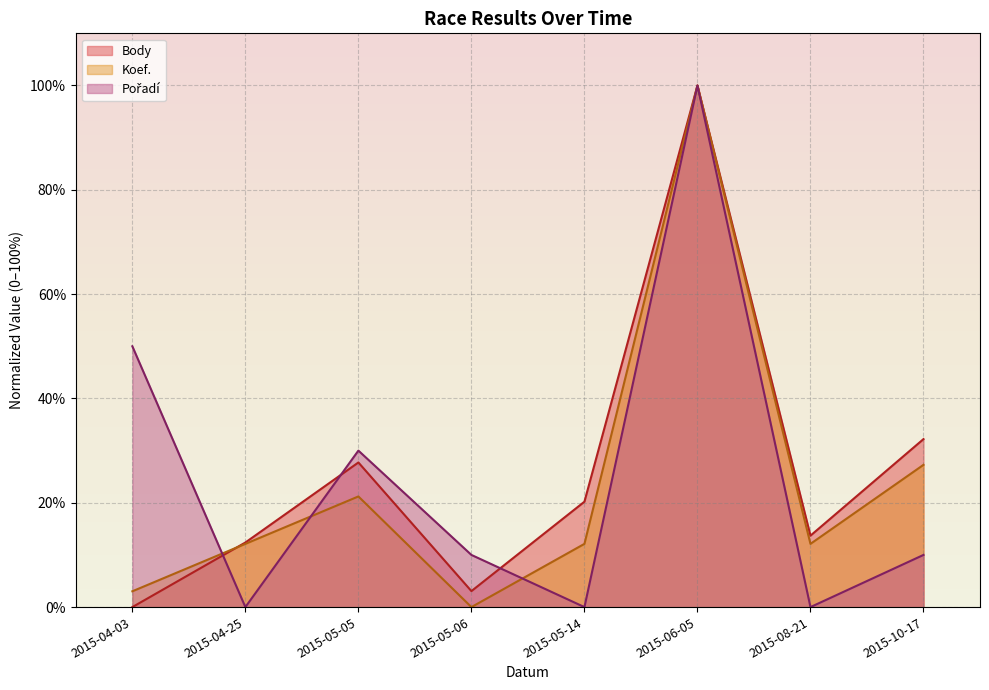

True or false: Koef. has a value of 0.0 at 2015-05-06.

True